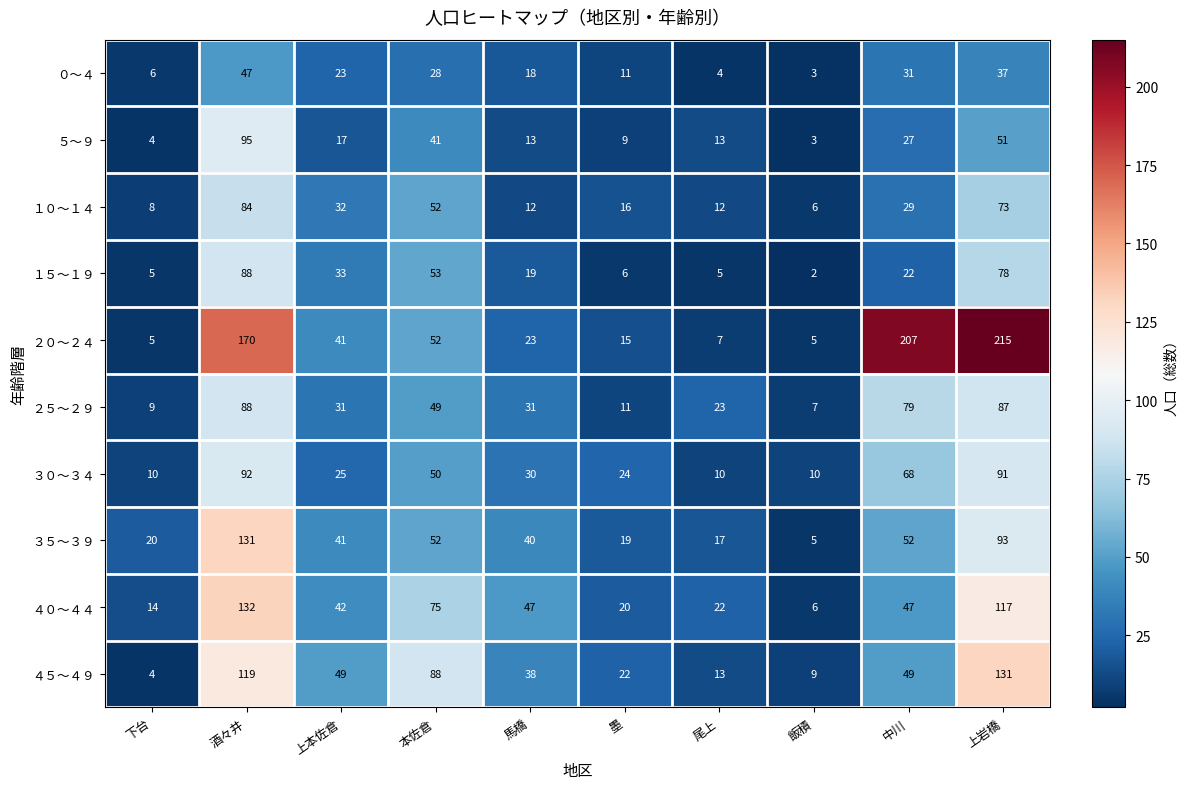

The ０～４ series shows 31 at 中川. True or false?

True